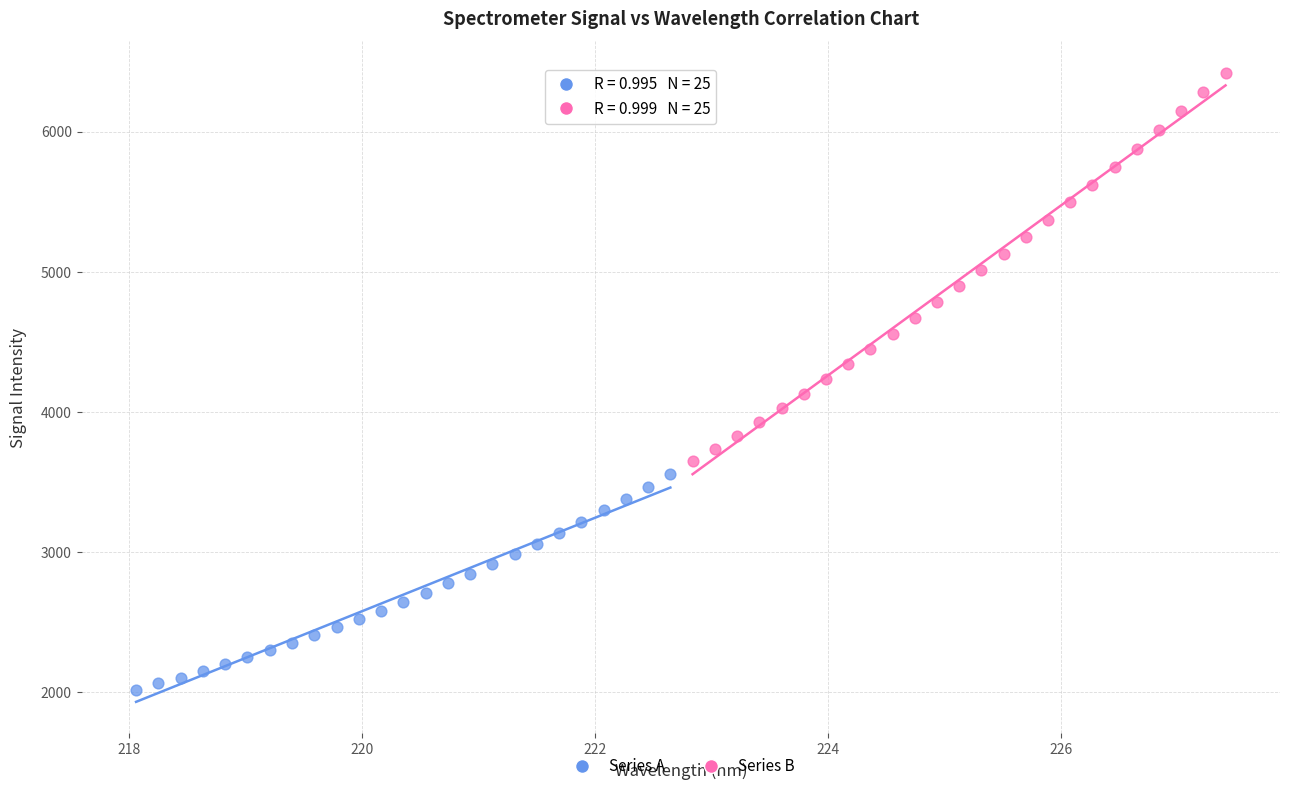

Which series reaches the maximum Y coordinate?

Series B